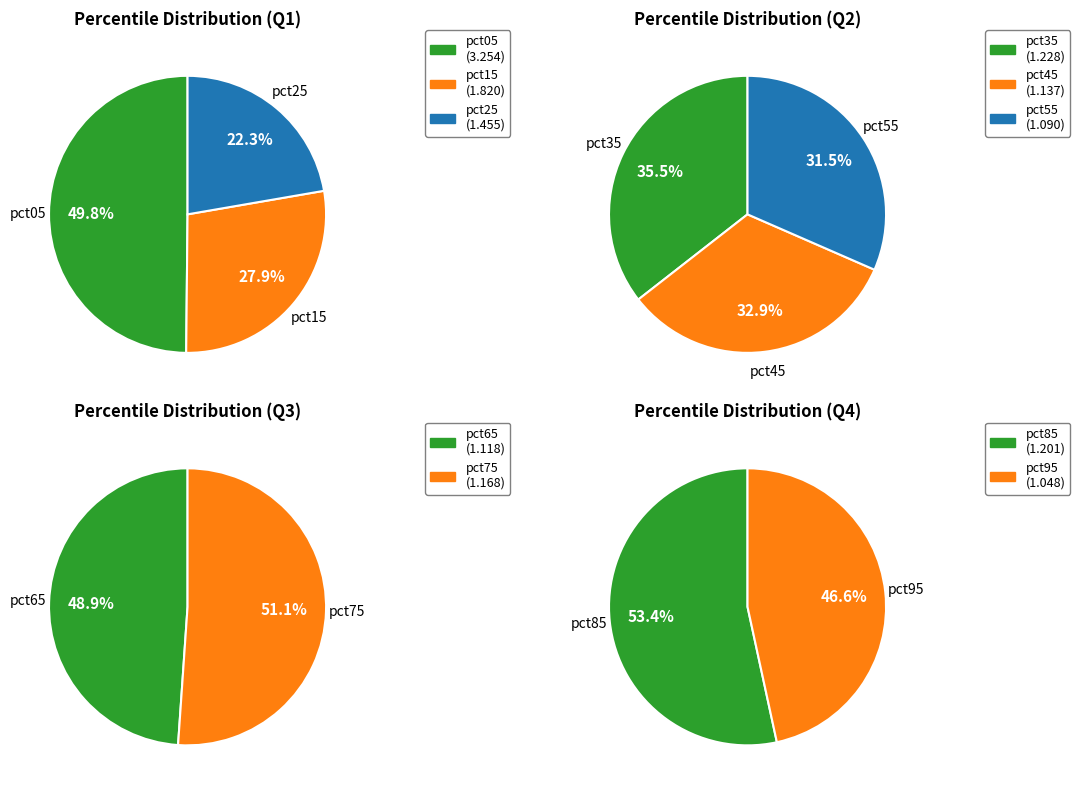

How many slices are in this pie chart?

10